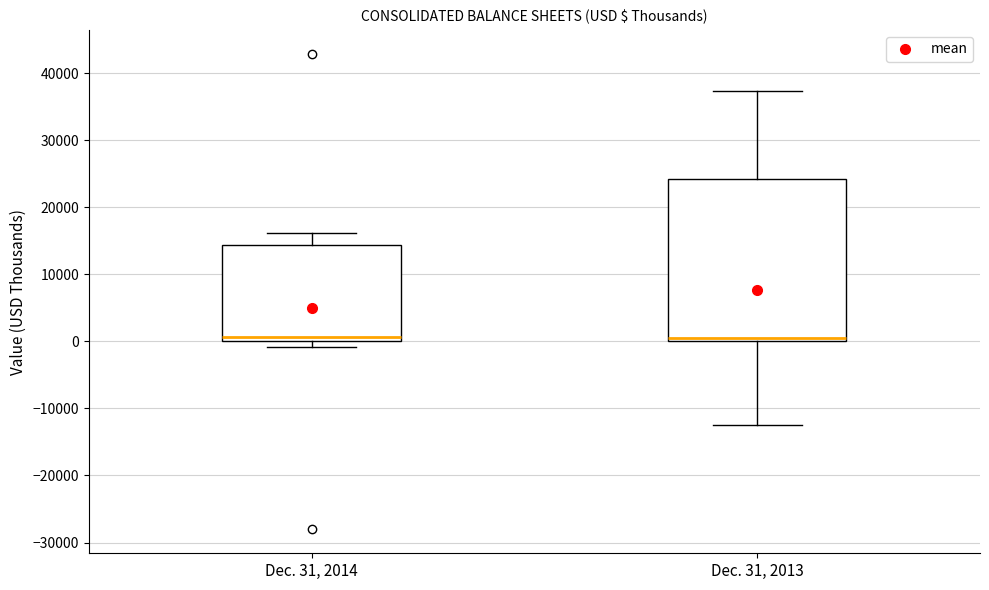

Where does the median line of the box for Dec. 31, 2013 sit on the y-axis? The values are not printed on the chart, so give them approximately, as read against the axis.

1000